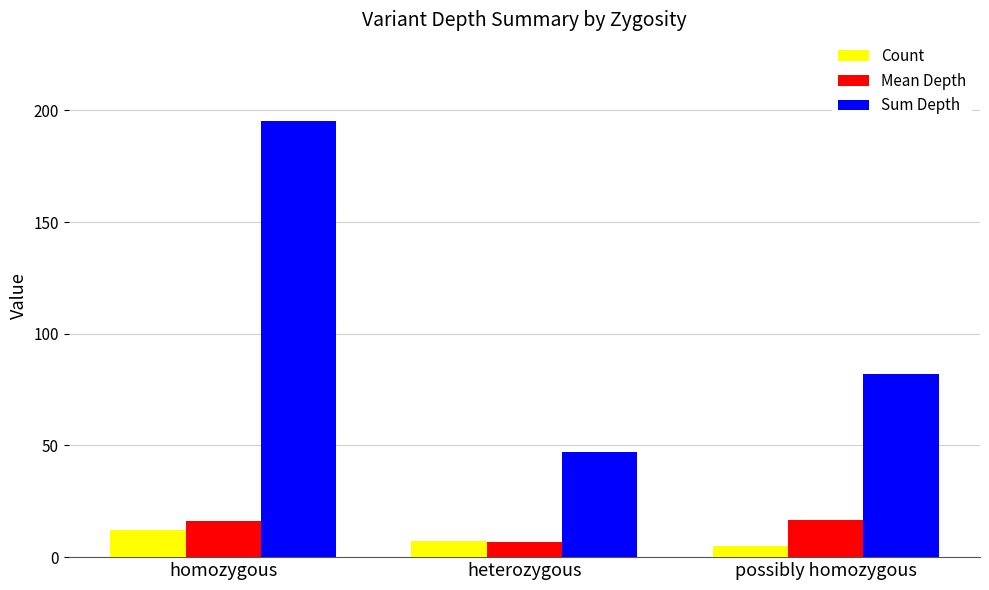

What is the total value across all series at heterozygous?

60.7